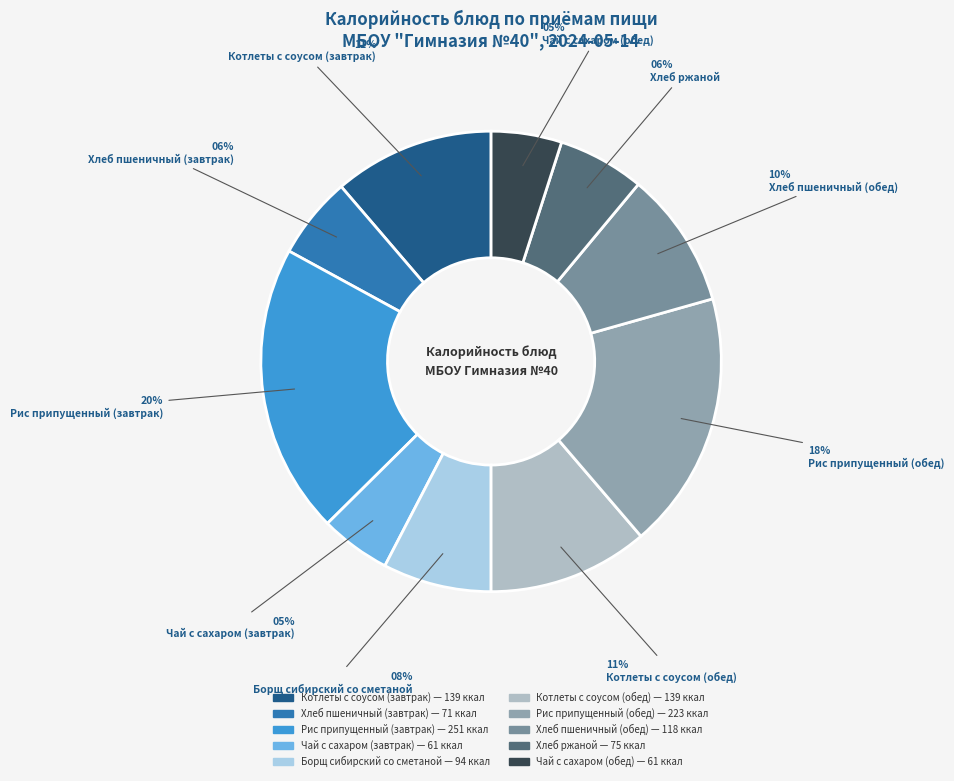

Count the number of slices in the pie.

10